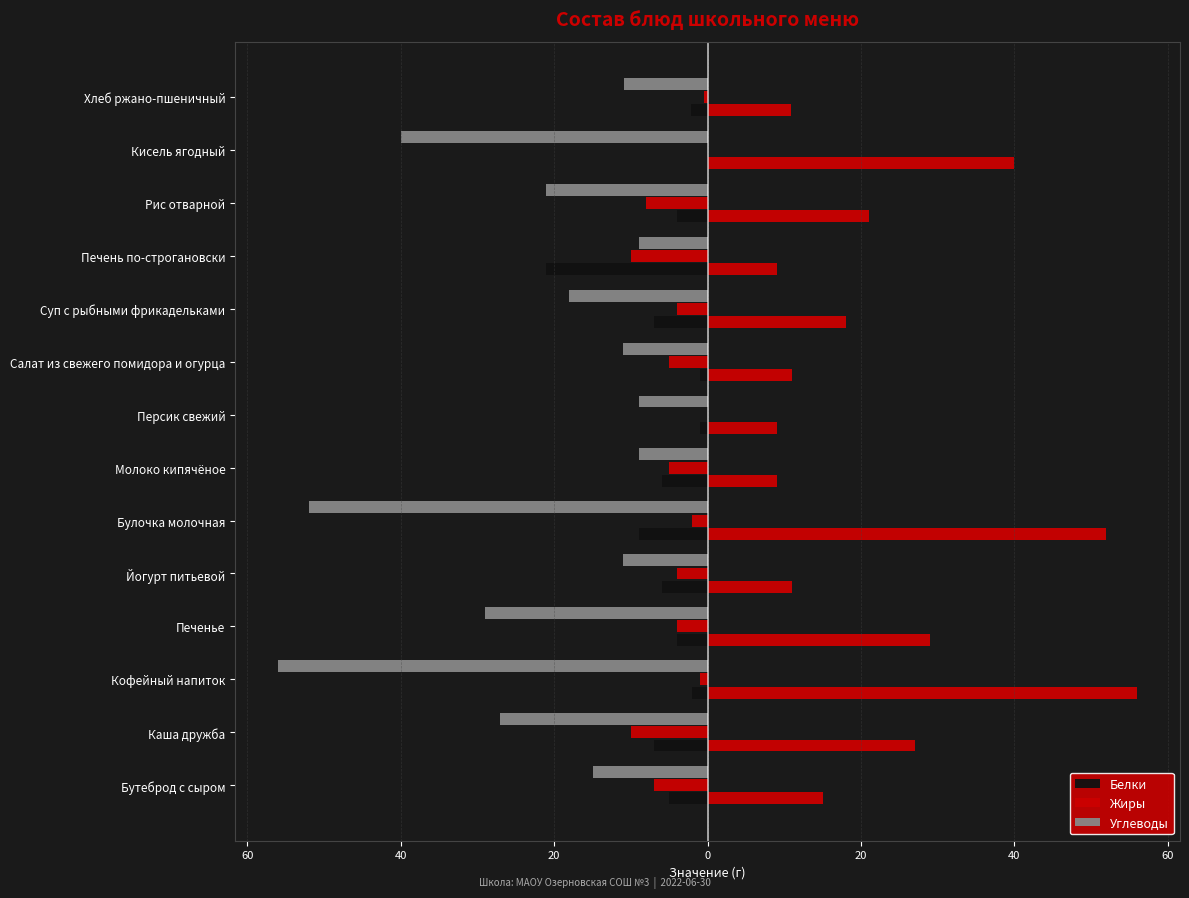

What is the total value across all series at Йогурт питьевой?

-21.0